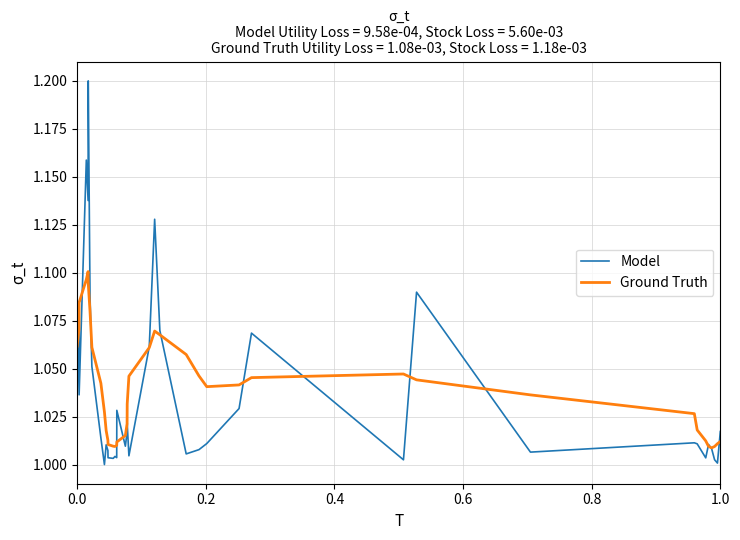

List the series in order of their peak value, lowest first.

Ground Truth, Model